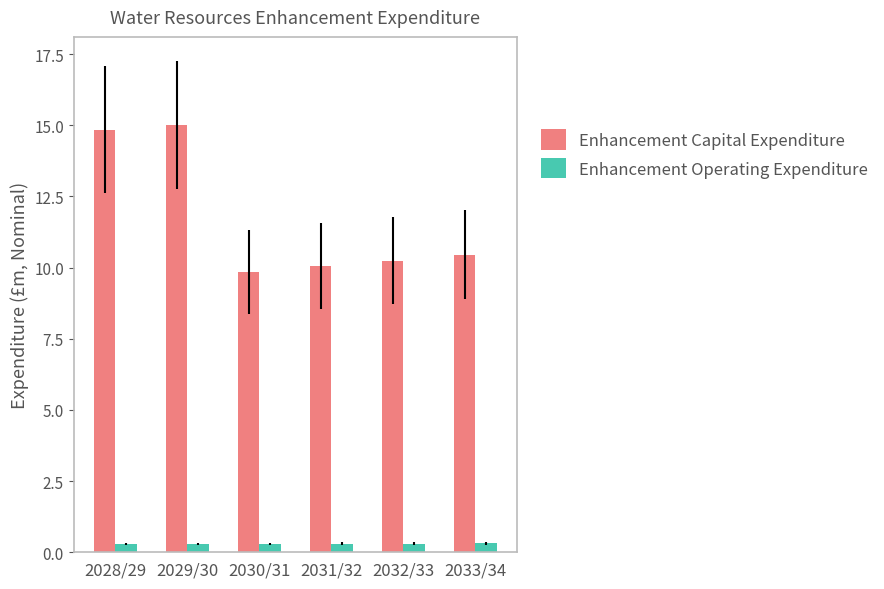

At which label does Enhancement Capital Expenditure reach its minimum?

2030/31